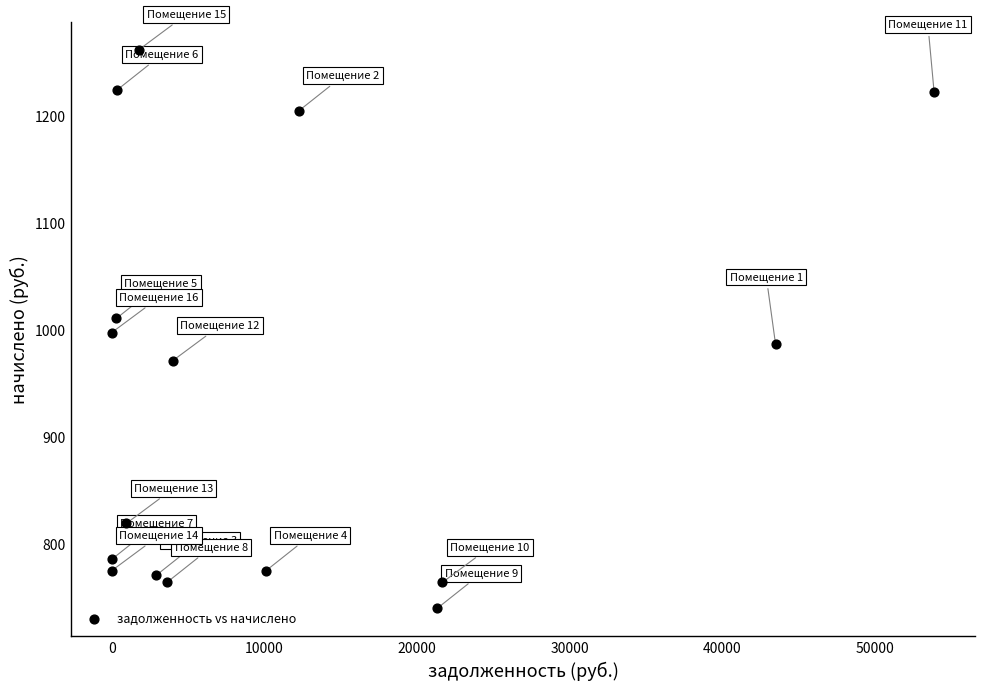

What is the range of X values (max minus min)?

53861.0